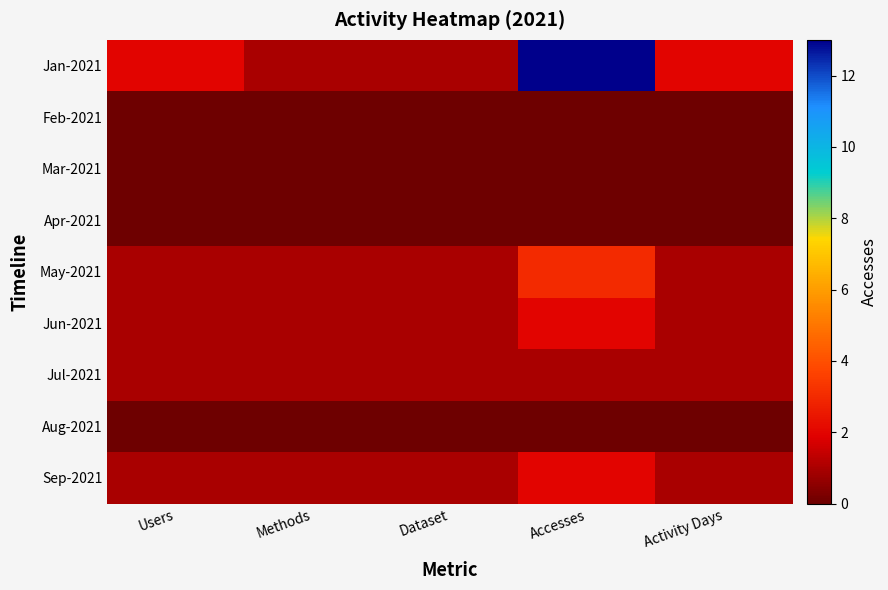

How many data points does each series have?

5